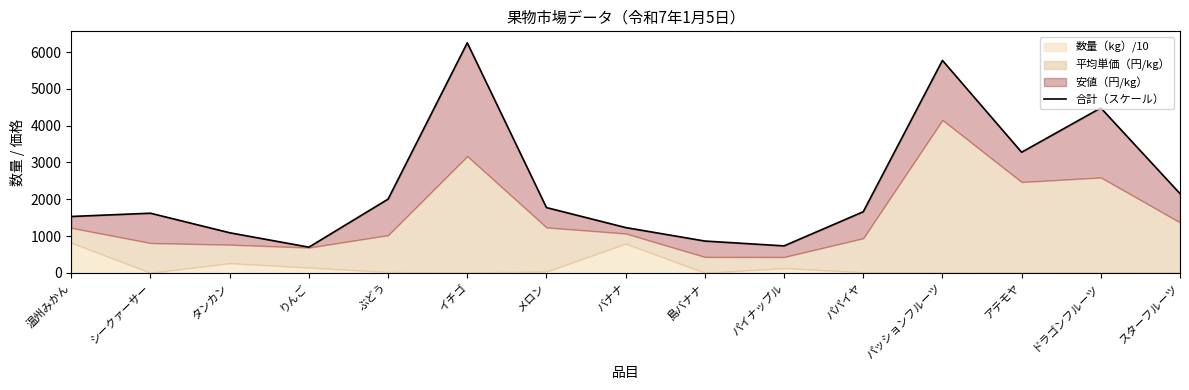

At which label is the value closest to 3475?

アテモヤ